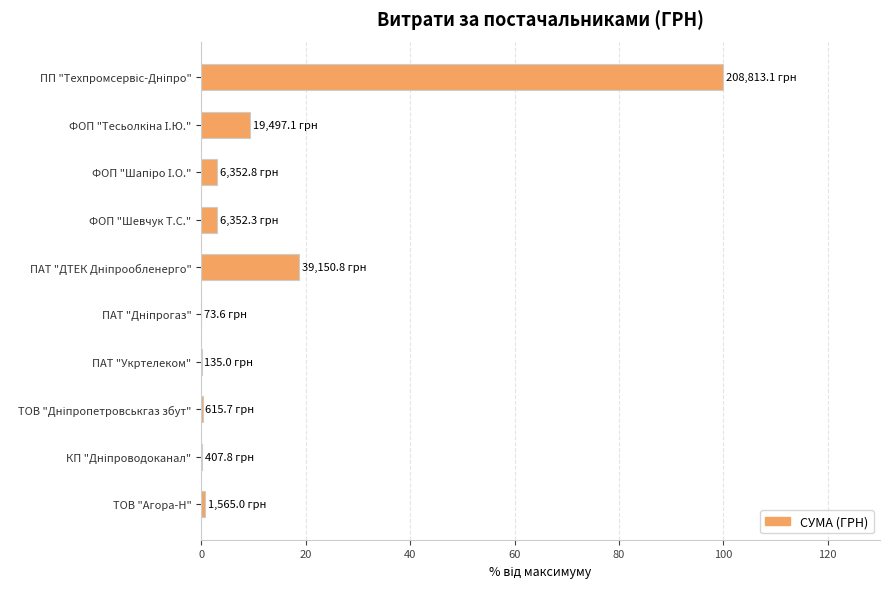

What is the greatest value displayed?

100.0